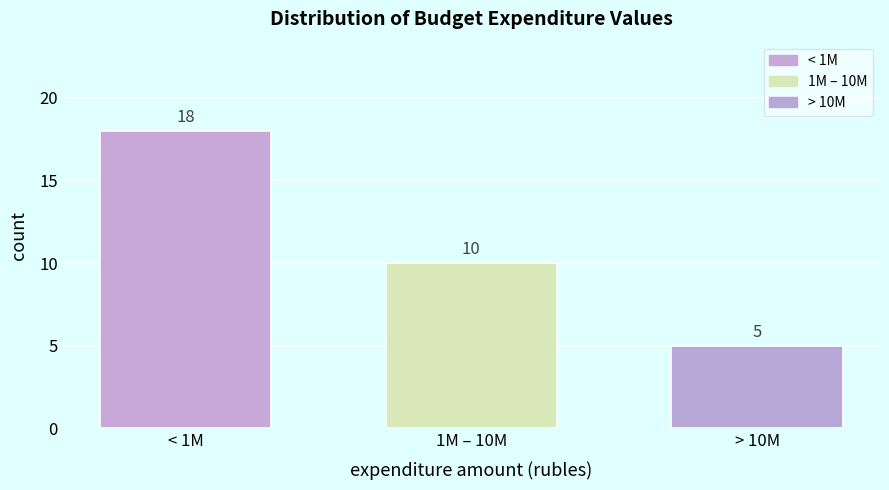

Reading left to right, list all the values displayed in this chart.

< 1M=18	1M – 10M=10	> 10M=5